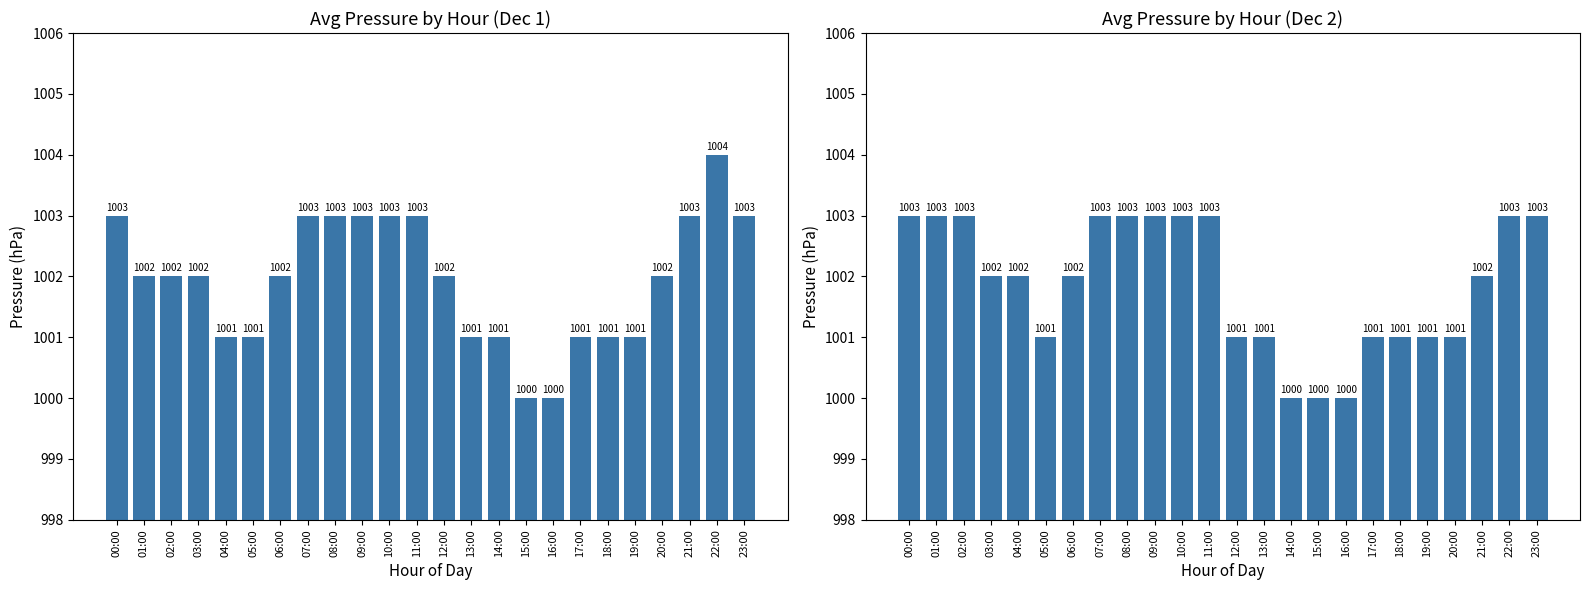

What value does the data have at 03:00?

1002